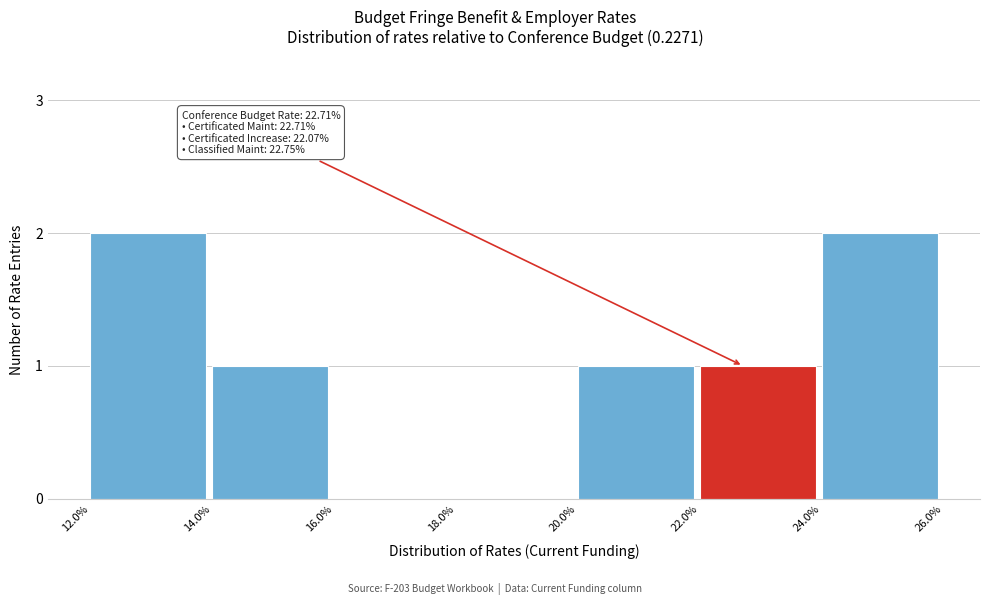

Reading left to right, extract all data points from this chart.

12.0%=2	14.0%=1	16.0%=0	18.0%=0	20.0%=1	22.0%=1	24.0%=2